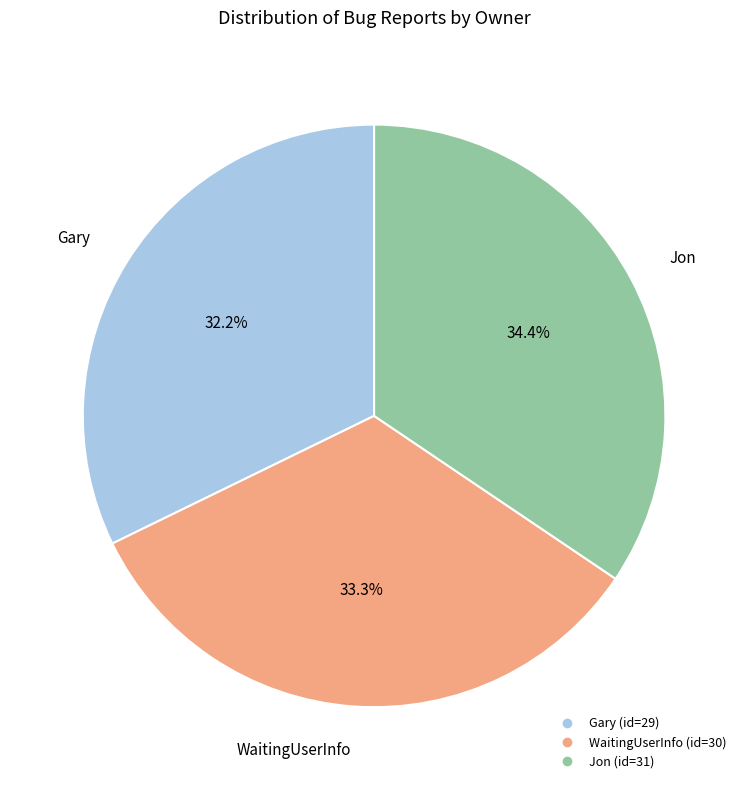

How much of the chart is everything except Gary?

67.8%